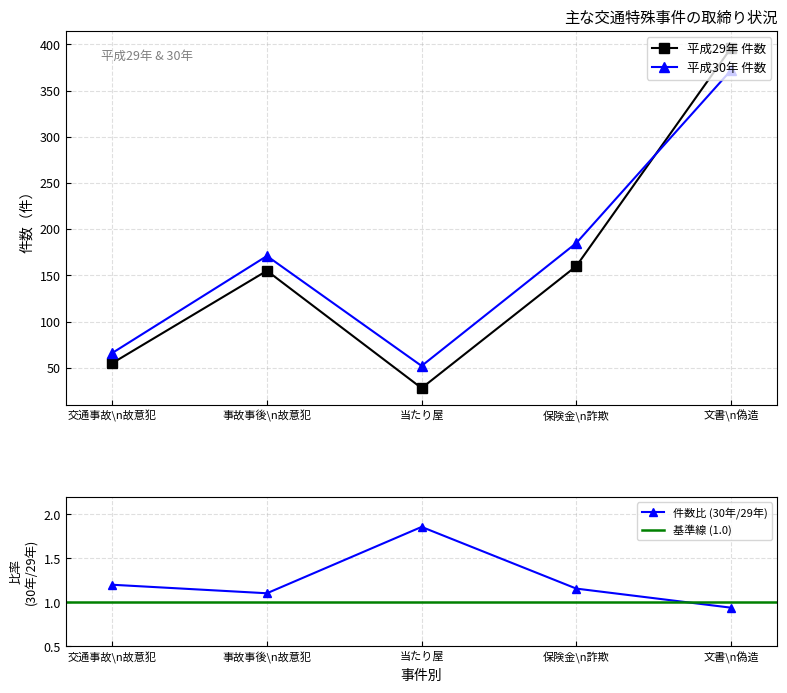

Where do 平成30年 件数 and 平成29年 件数 first cross each other?

保険金\n詐欺 and 文書\n偽造